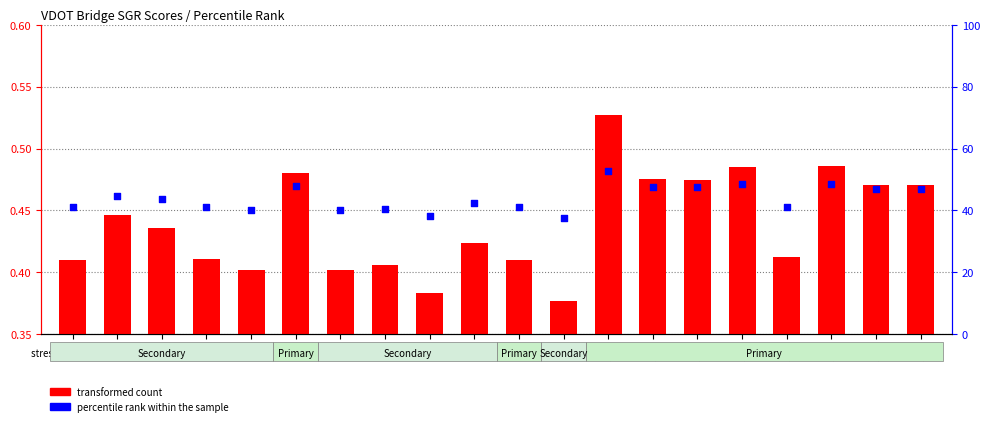

Which series contains the lowest Y value?

transformed count